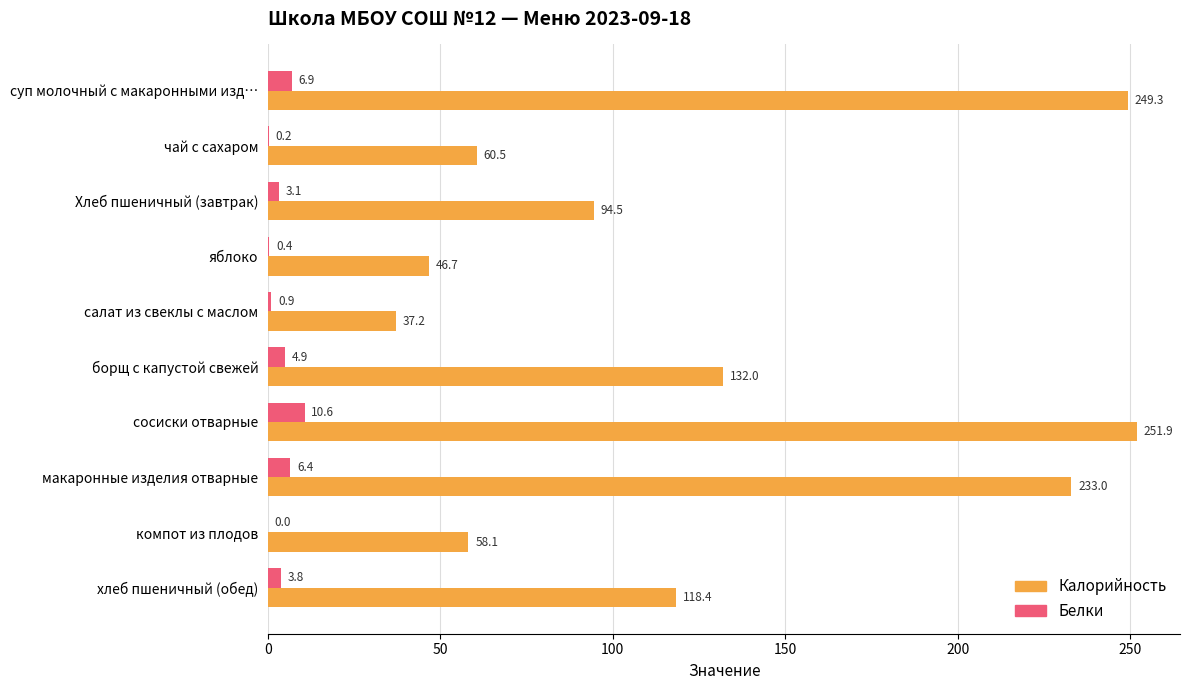

Is it true that Калорийность equals 37.2 at салат из свеклы с маслом?

True